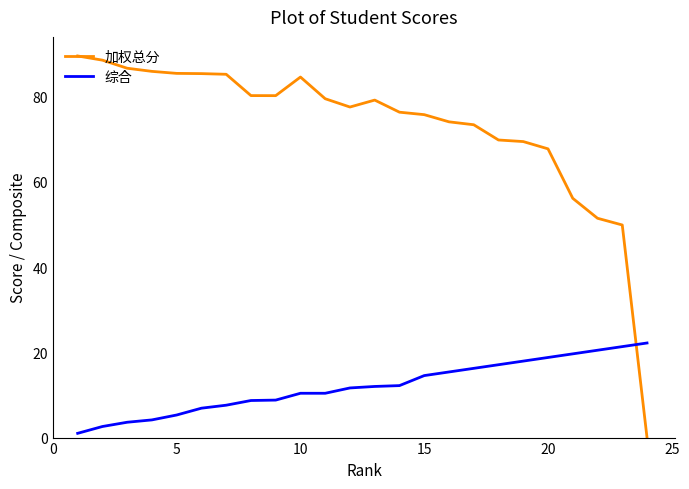

List the series in order of their overall mean, lowest first.

综合, 加权总分